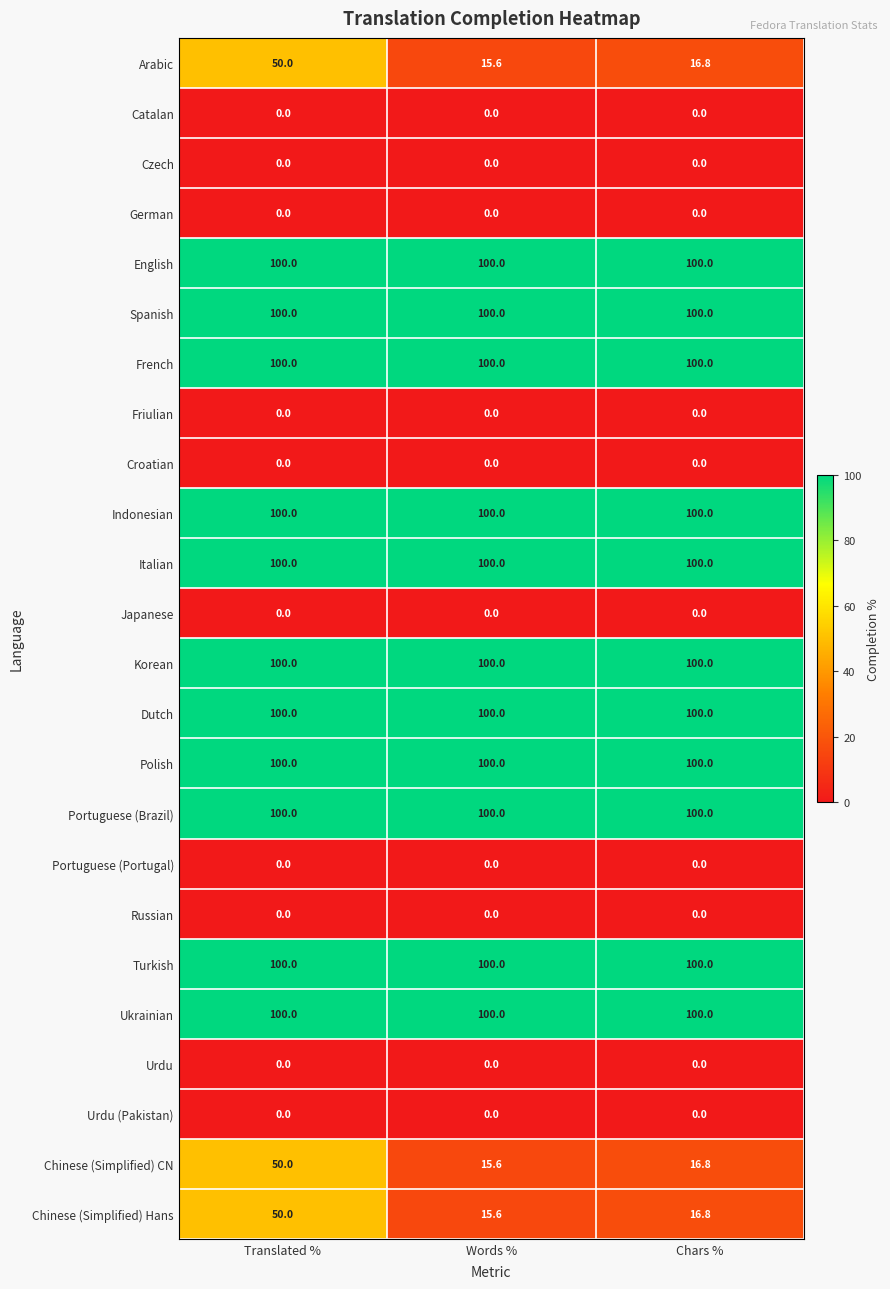

Read the Polish value at Translated %.

100.0